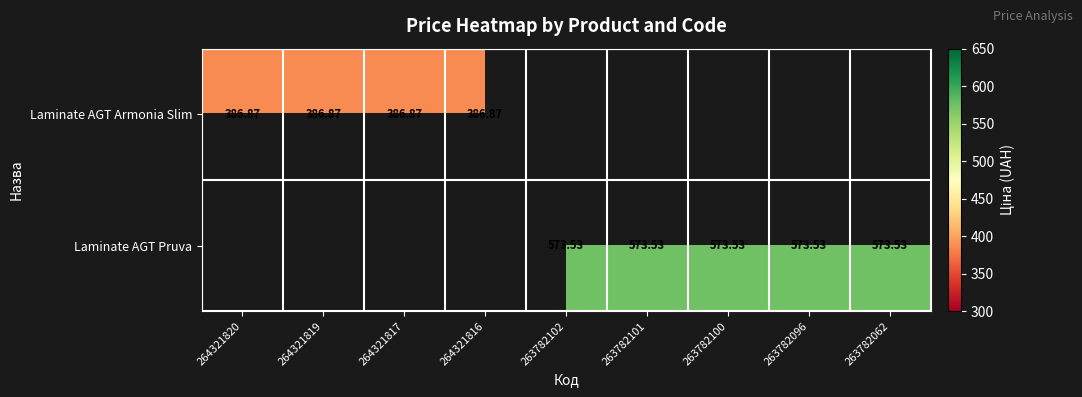

The Laminate AGT Pruva series shows 573.5 at 263782096. True or false?

True